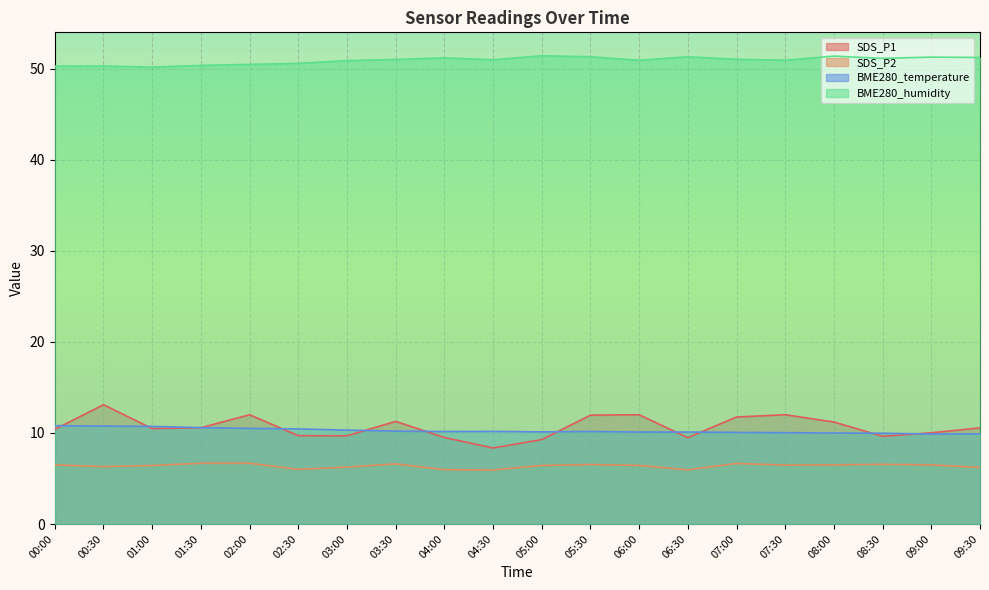

True or false: BME280_humidity and SDS_P2 cross at least once.

False